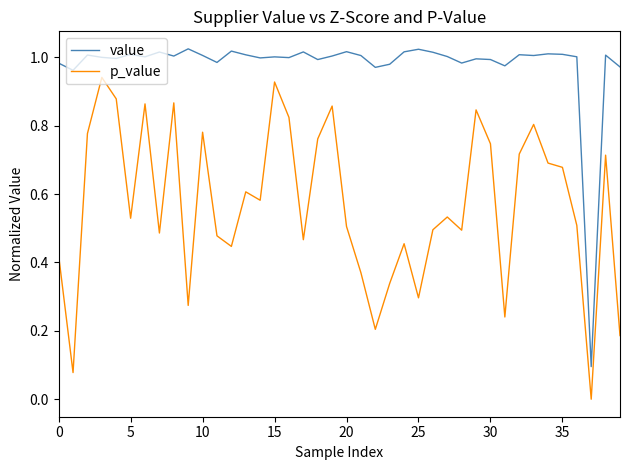

How many lines are shown in the chart?

2